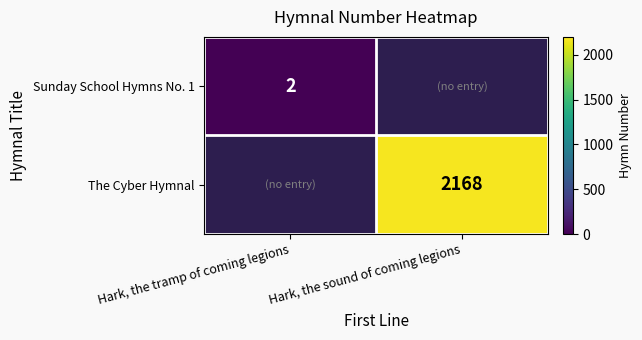

Is it true that Sunday School Hymns No. 1 equals 2 at Hark, the tramp of coming legions?

True